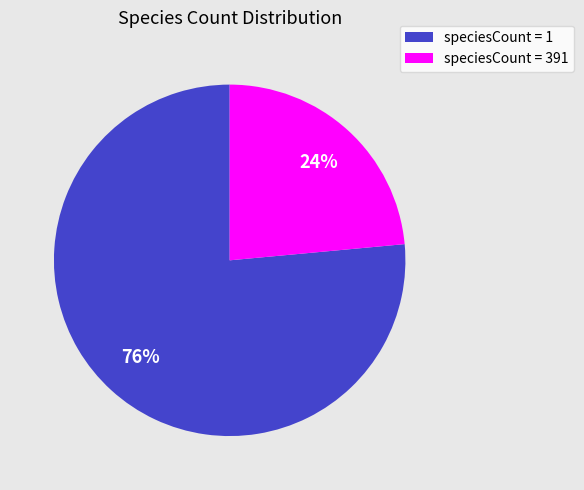

Is it true that speciesCount = 391 is 24% of the pie?

True